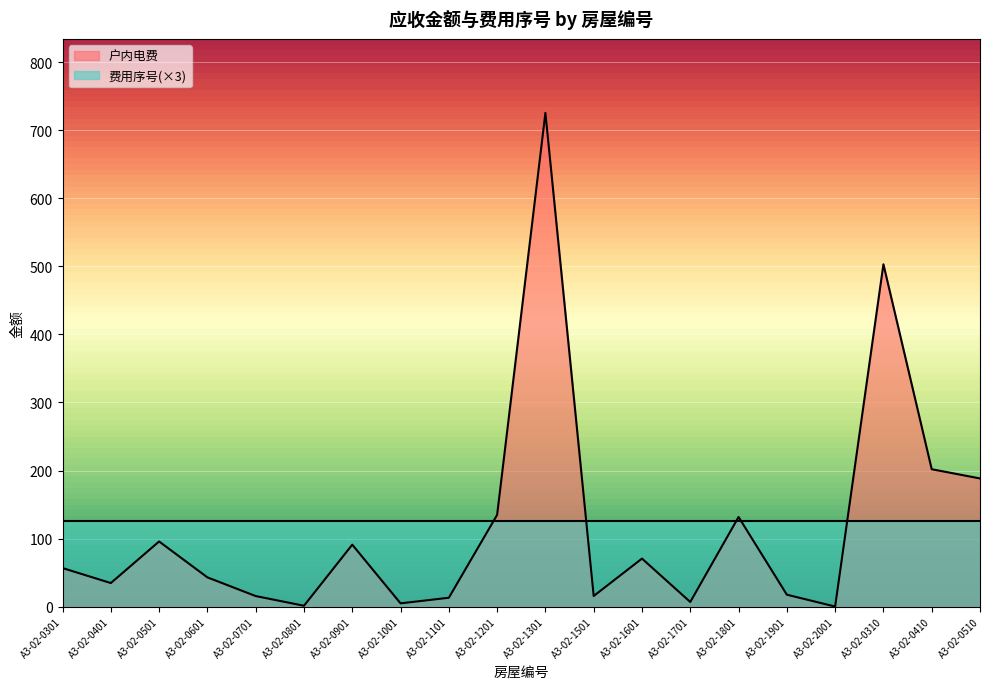

True or false: there are more than 2 points higher than both neighbors.

True